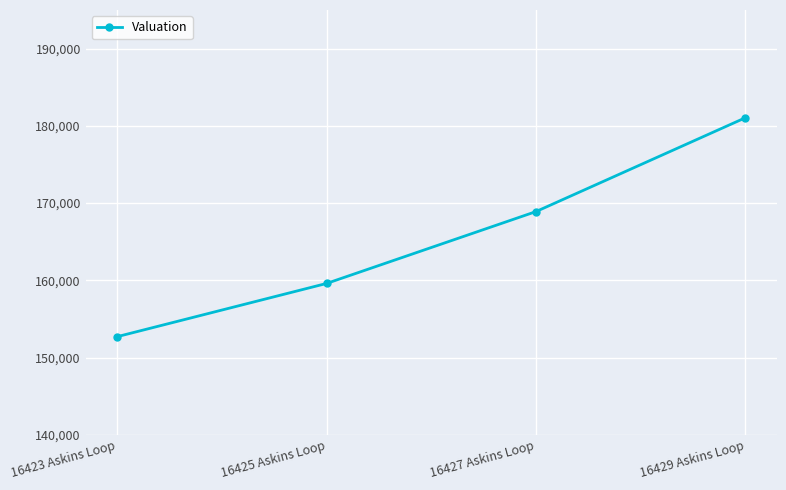

How many values are below 168897?

2